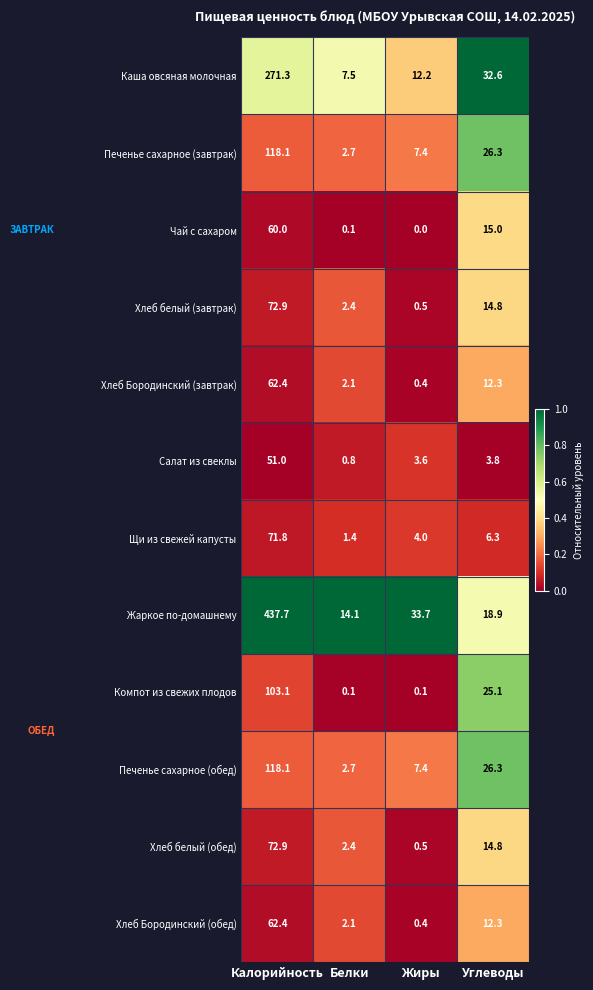

What is the lowest value of the Печенье сахарное (обед) series?

2.7